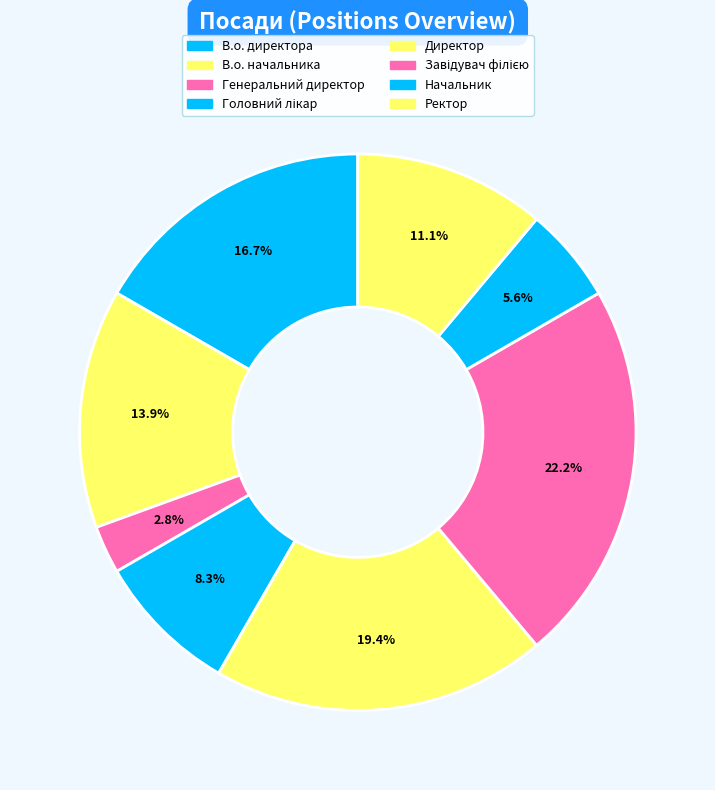

To the nearest percent, what is the average slice percentage?

12%